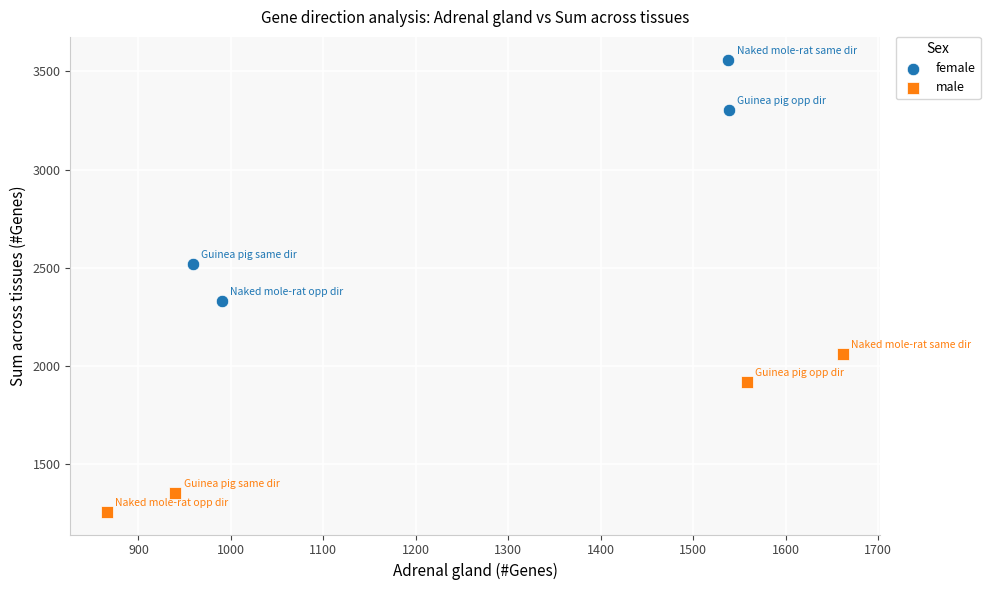

Which series has the largest Y range (max minus min)?

female